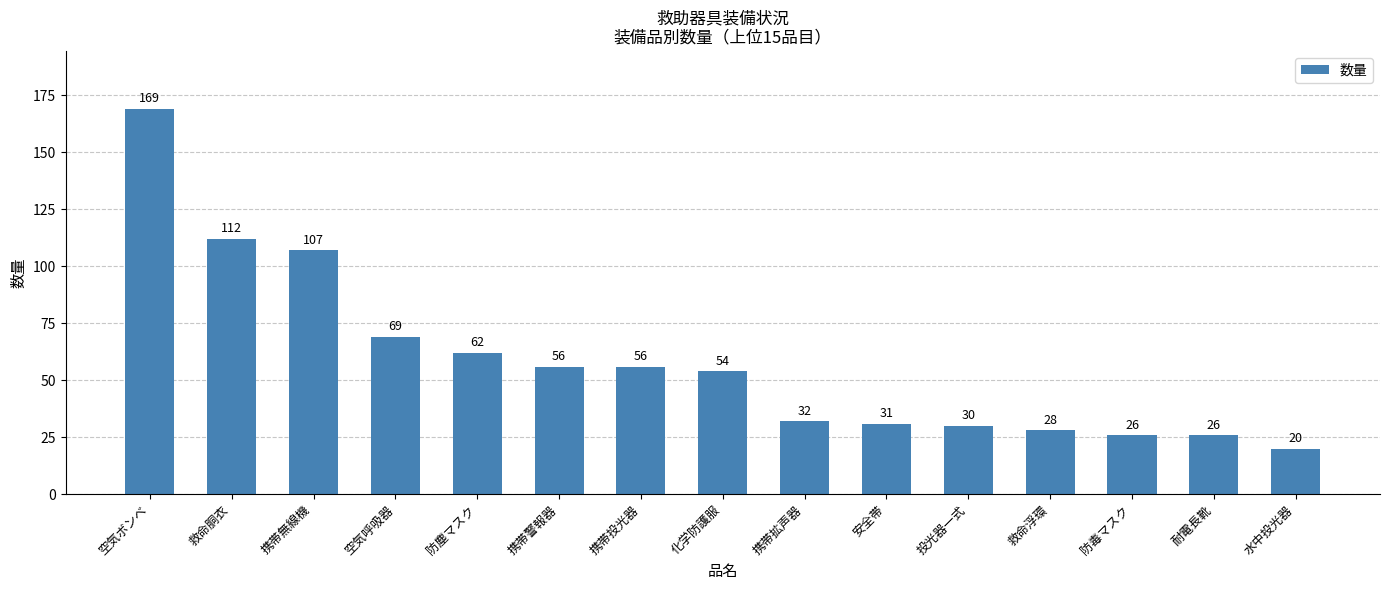

Between 携帯投光器 and 救命浮環, which is larger?

携帯投光器